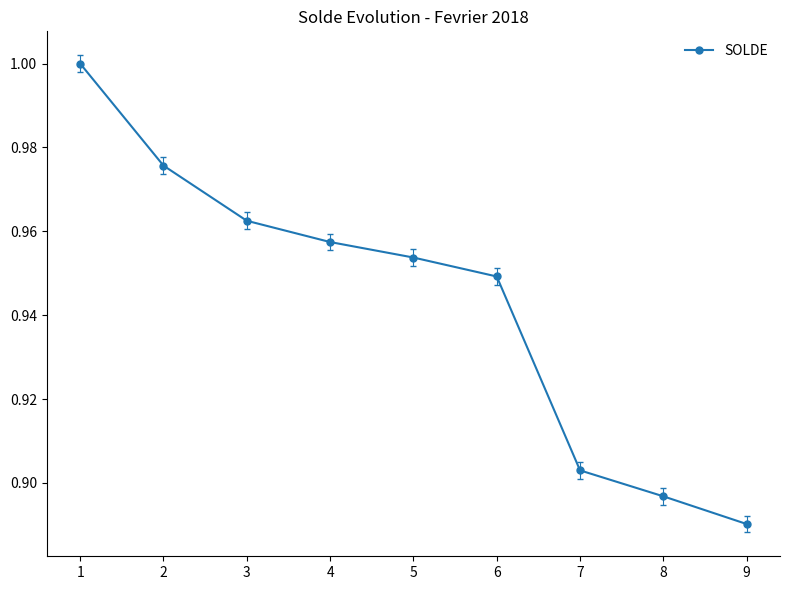

At which category does the chart reach its peak across all series?

1